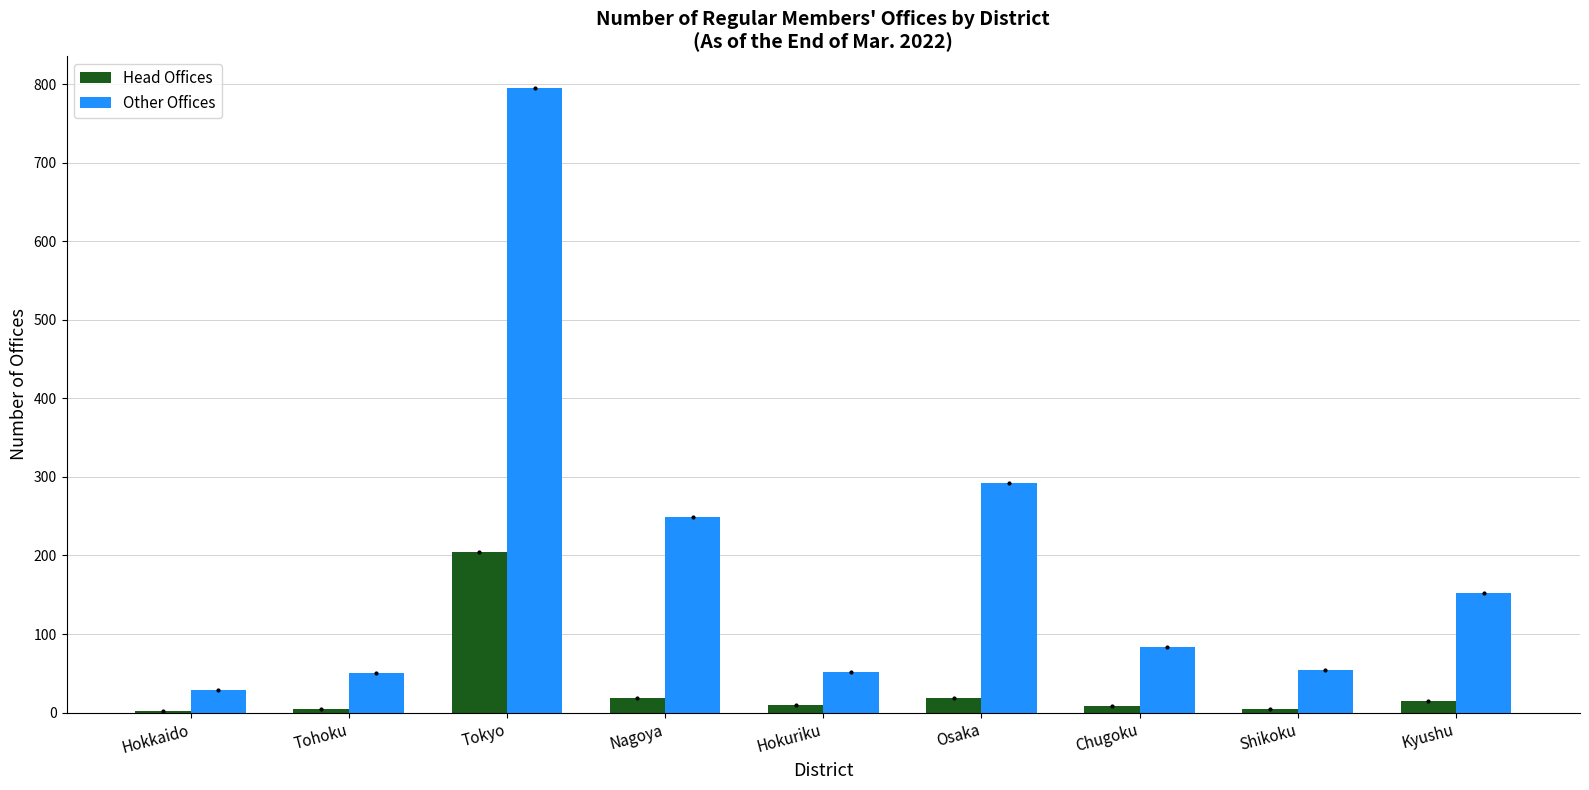

Between Osaka and Tohoku, which is larger?

Osaka